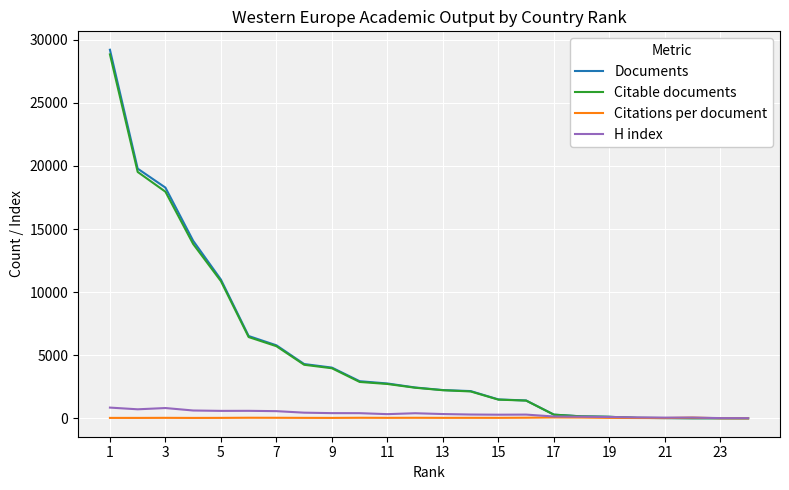

What is the maximum value shown in the chart?

29209.0